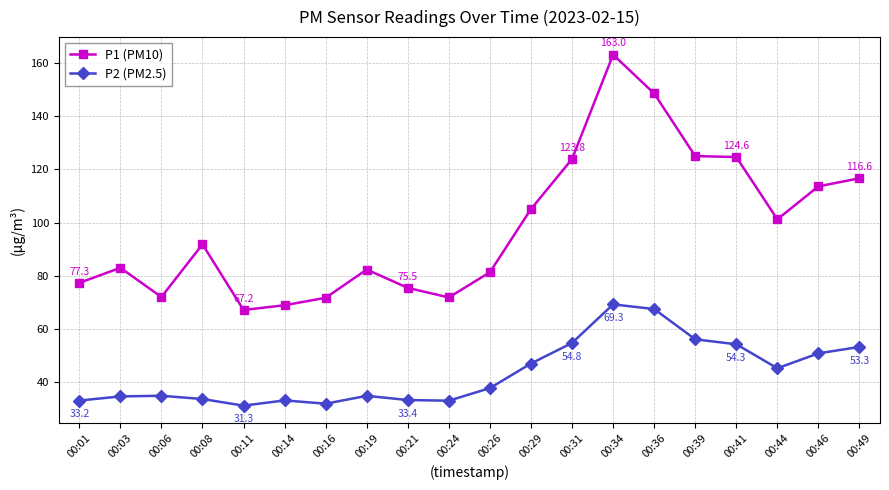

Which series has the widest spread of values?

P1 (PM10)